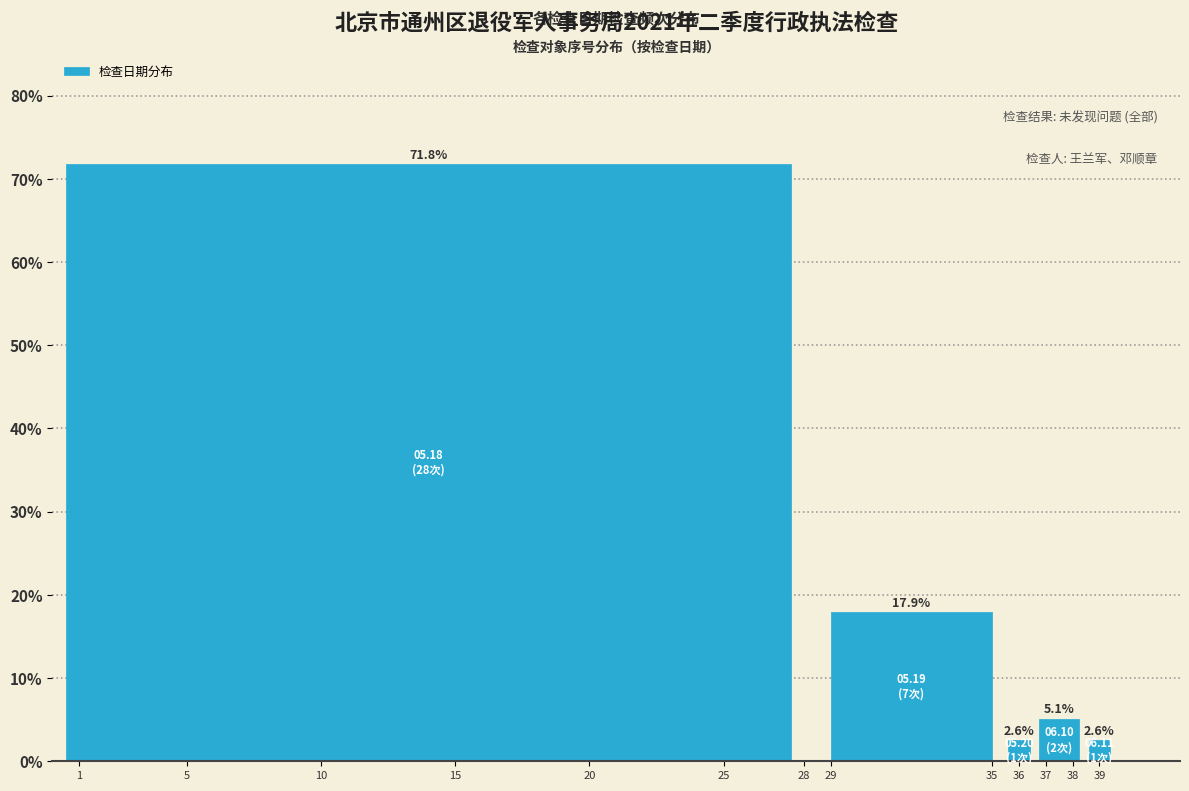

Reading left to right, extract all data points from this chart.

71.8	17.9	2.6	5.1	2.6